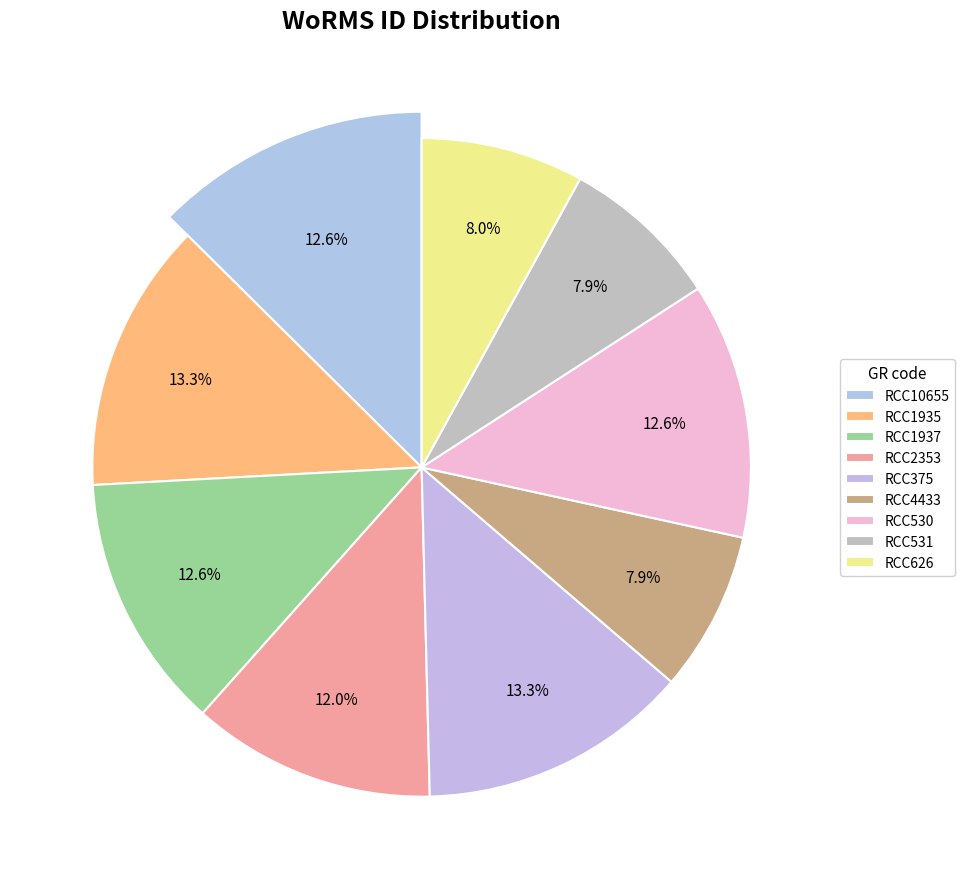

Approximately how many times larger is the value at RCC4433 compared to RCC626?

1.0